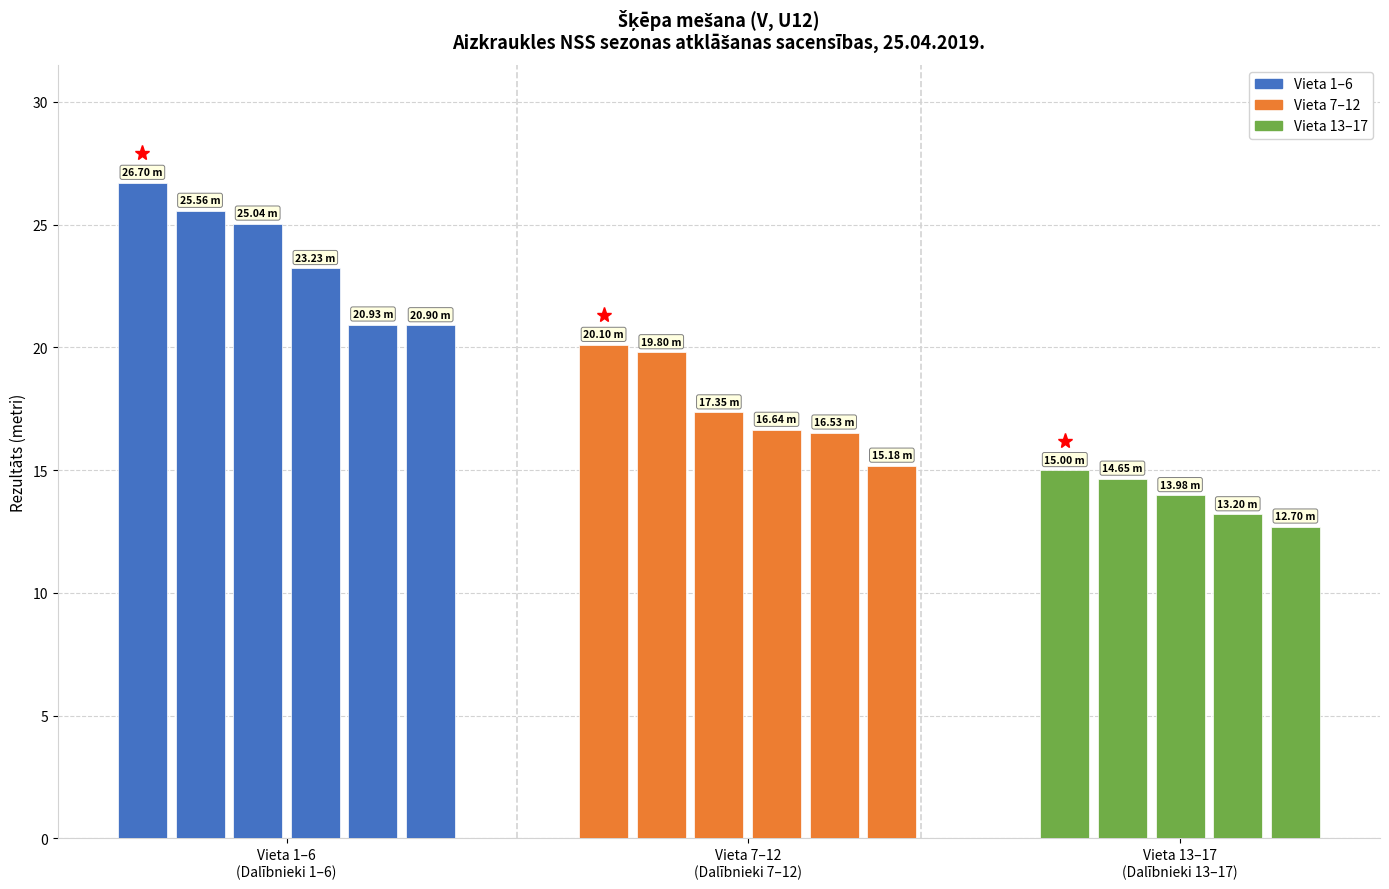

What is the sum of all values?

317.5